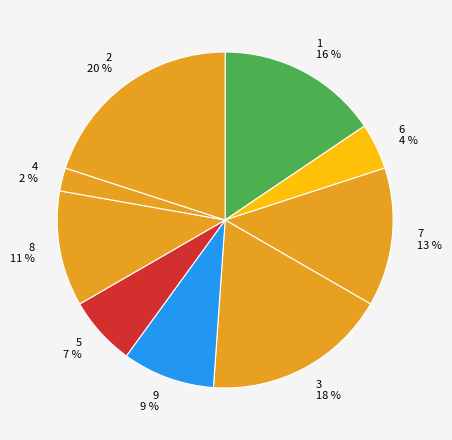

How many slices are in this pie chart?

9